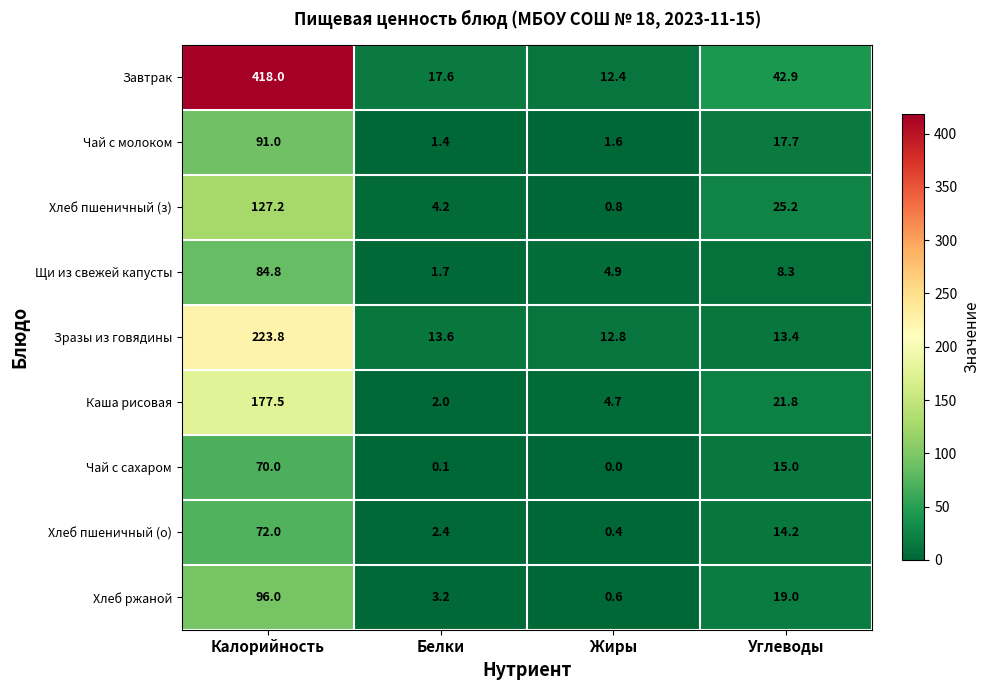

What is the sum of all Хлеб пшеничный (з) values?

157.4